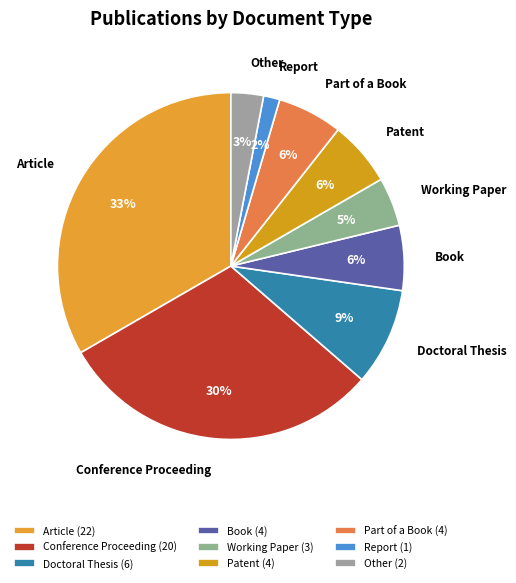

Combined, do Working Paper and Report account for over 50%?

No